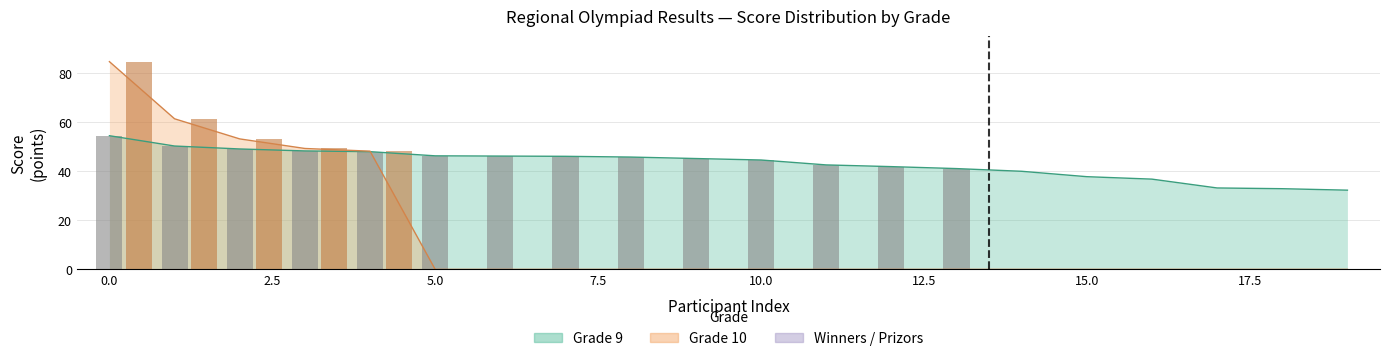

Which label corresponds to the largest value in the chart?

10